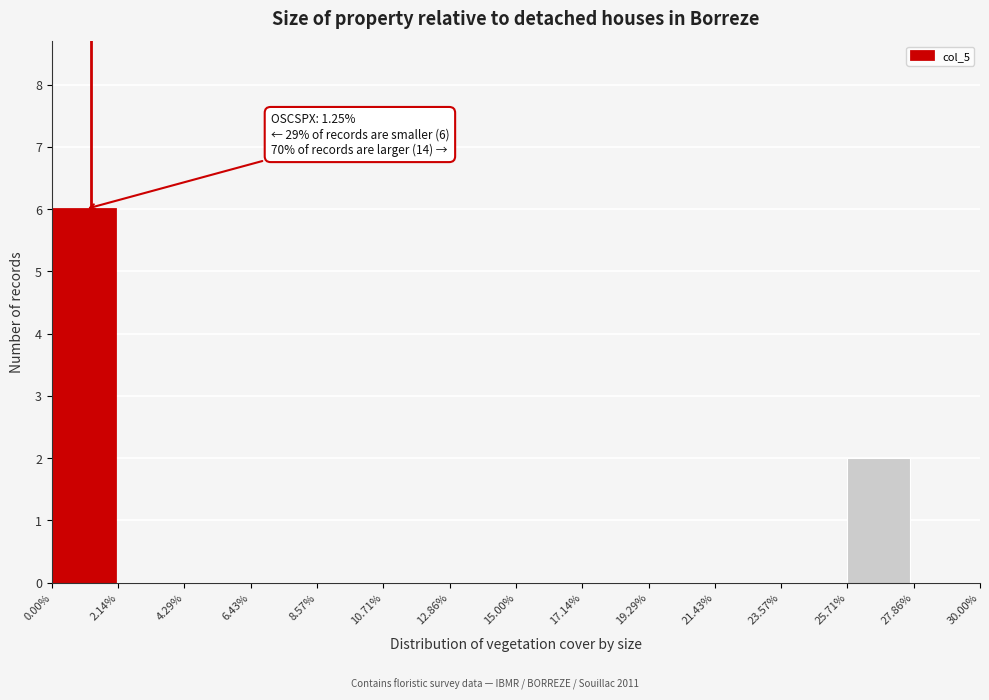

Over which range of the x-axis is the bar tallest?

0.00% to 2.14%